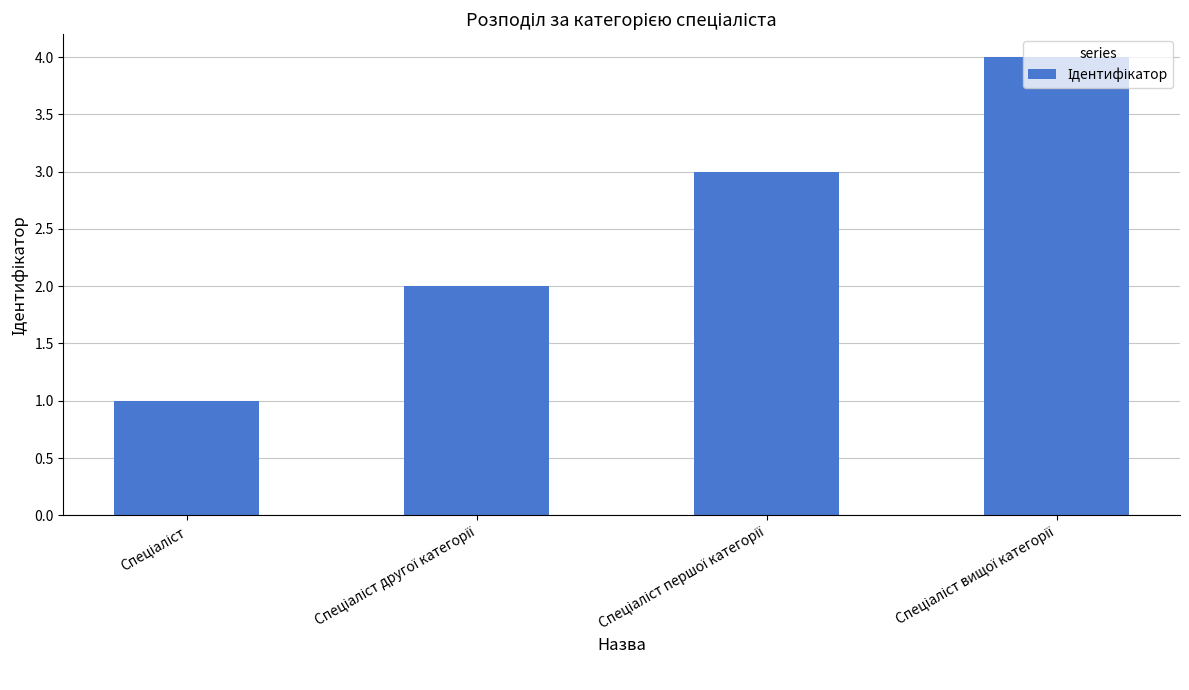

How many values are below 3?

2